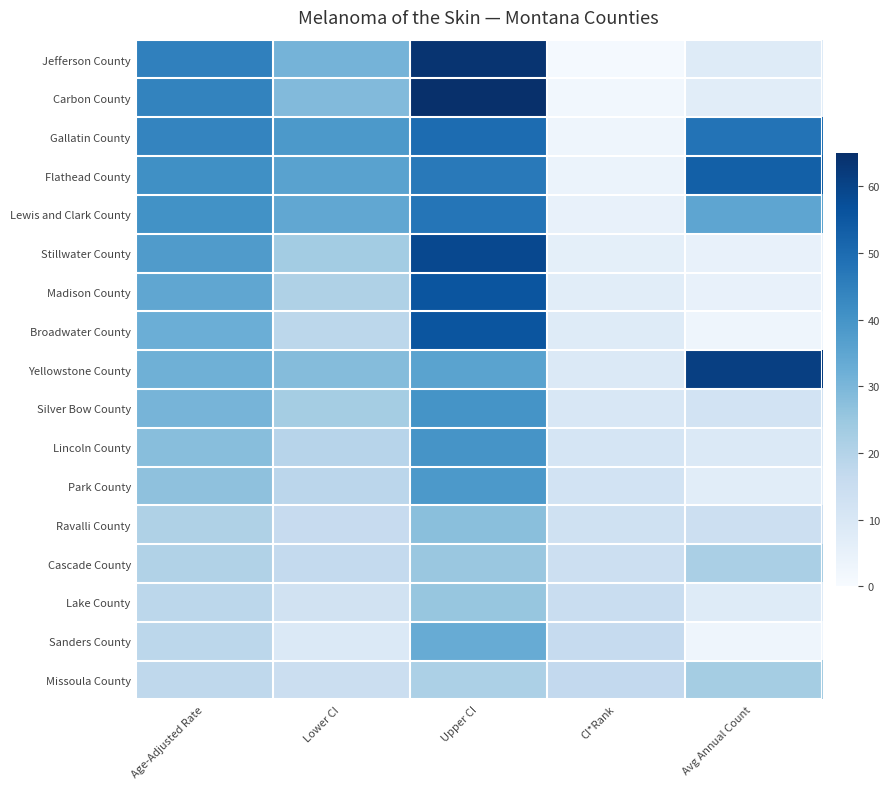

At how many categories does at least one series exceed 14?

5